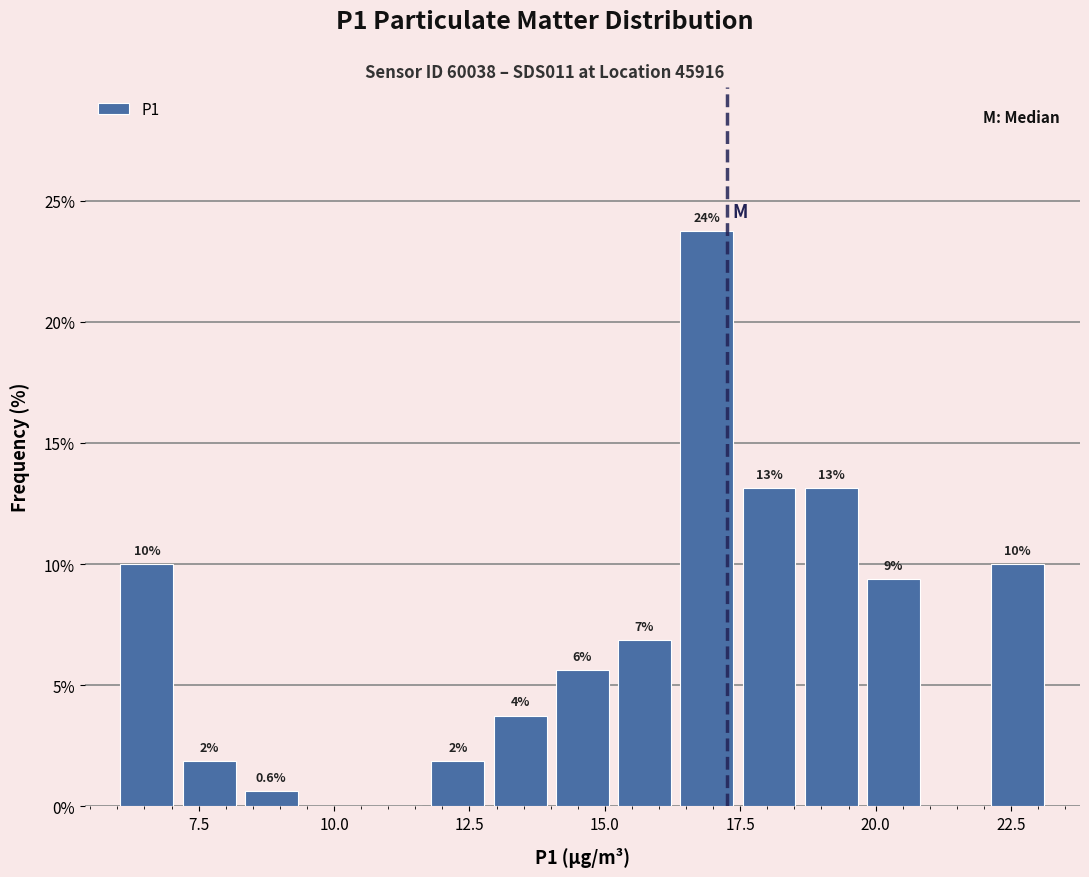

Around what value on the x-axis is the tallest bar? Give the approximate position of its centre, as read against the axis.

17.0